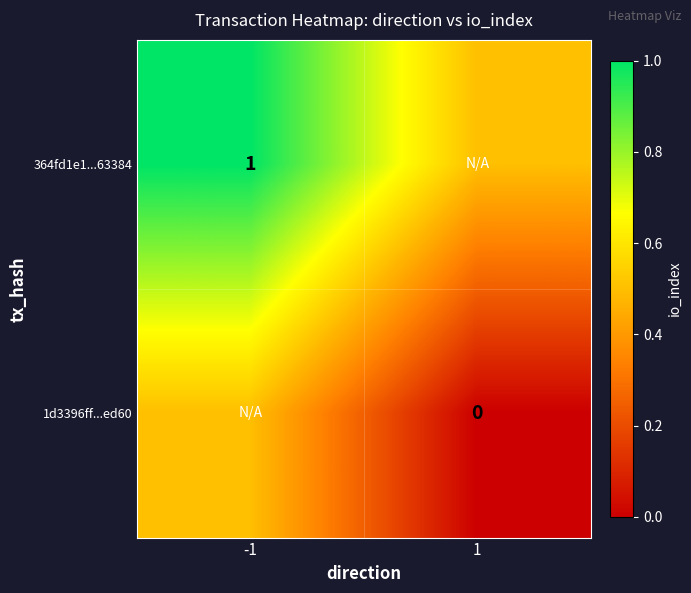

Is the value of 1d3396ff...ed60 at 1 greater than the value of 364fd1e1...63384 at -1?

No